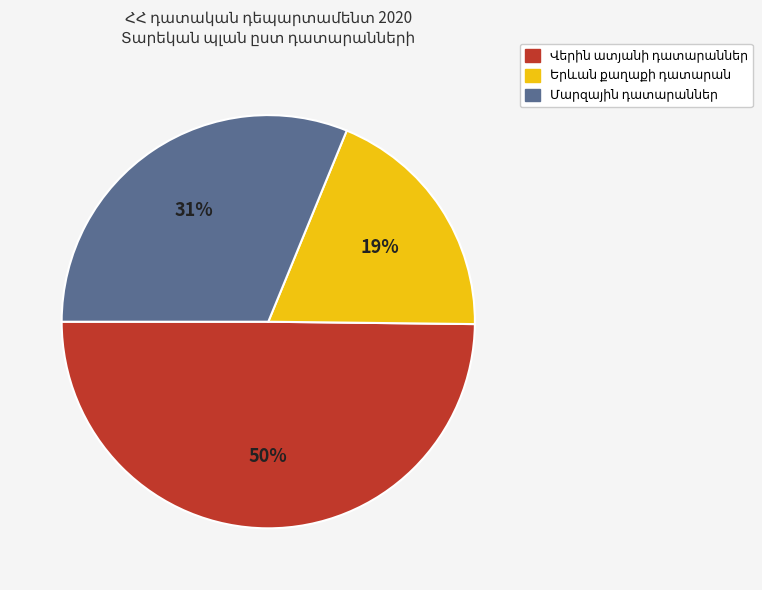

Does any single category account for the majority?

No